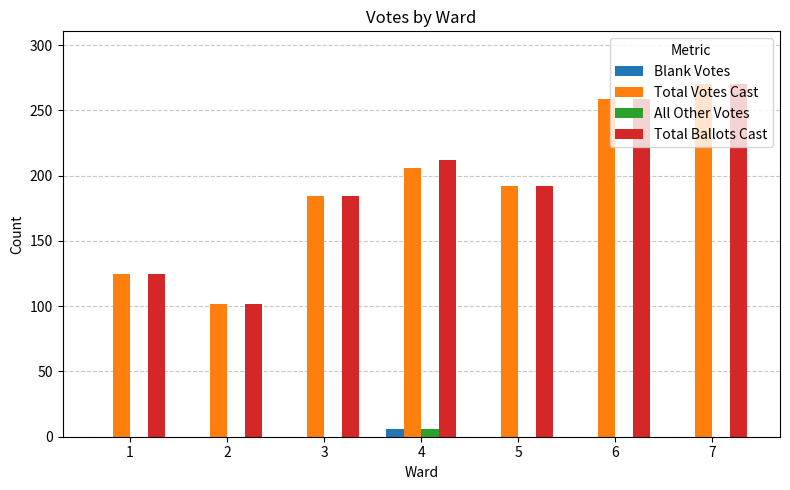

Is the value of All Other Votes at 5 greater than the value of Total Votes Cast at 3?

No